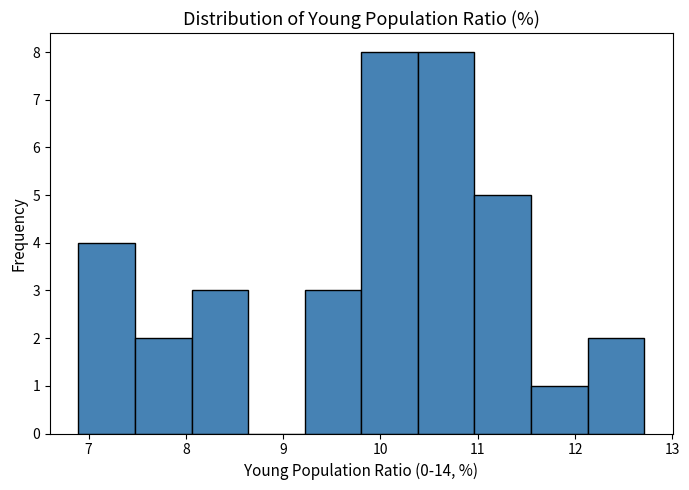

Reading left to right, list every bar in this chart as the range it spans on the x-axis followed by its height. Neither the bar edges nor the heights are printed on the chart, so give them approximately, as read against the axes.

6.9 to 7.5: 4
7.5 to 8.1: 2
8.1 to 8.6: 3
8.6 to 9.2: 0
9.2 to 9.8: 3
9.8 to 10.4: 8
10.4 to 11.0: 8
11.0 to 11.5: 5
11.5 to 12.1: 1
12.1 to 12.7: 2